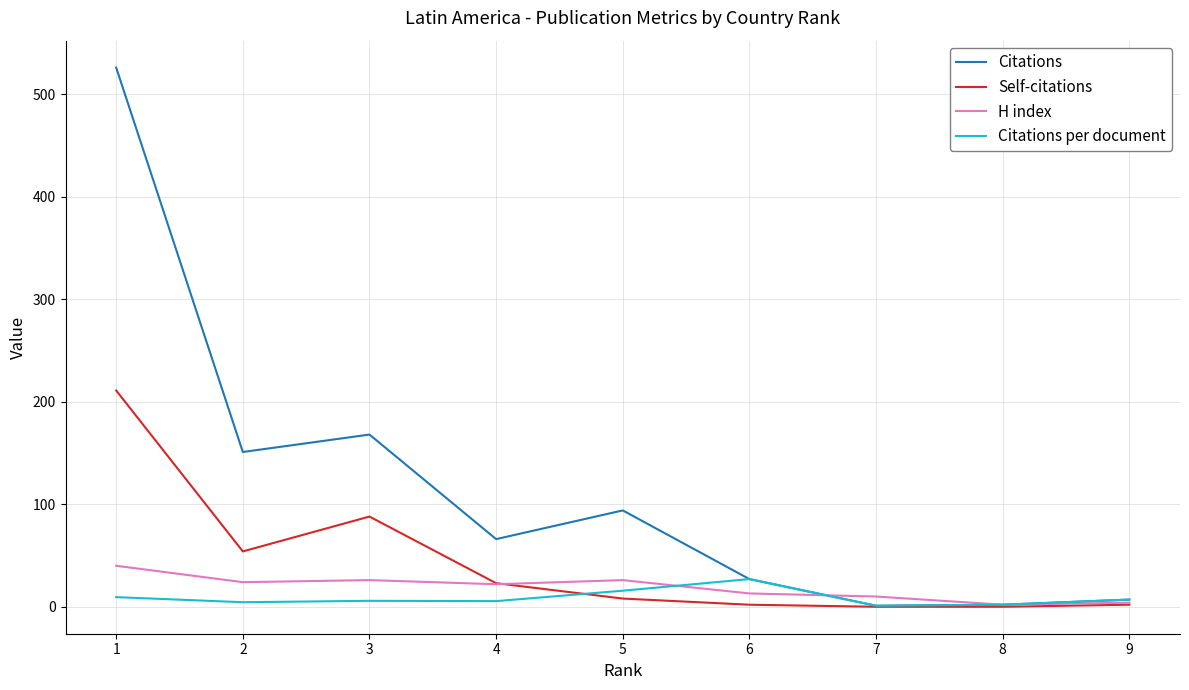

Which series has the widest spread of values?

Citations